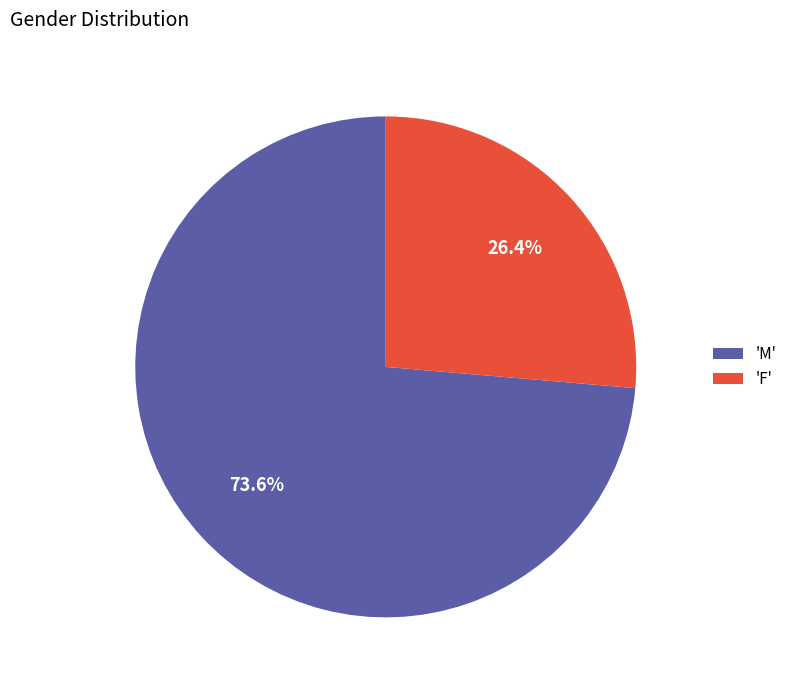

Count the number of slices in the pie.

2